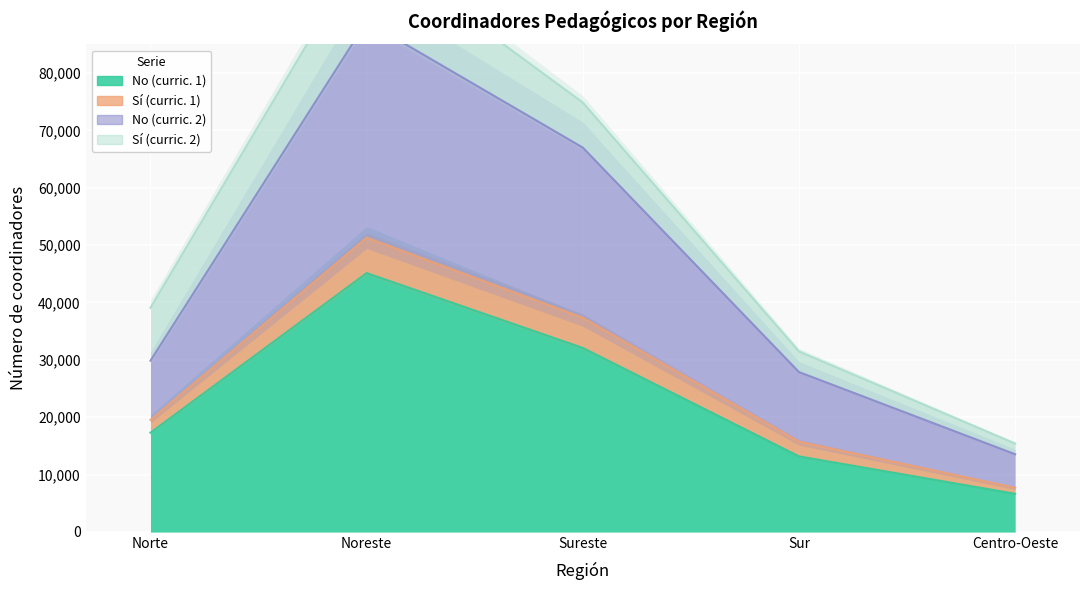

What is the average value of the No (curric. 1) series?

22865